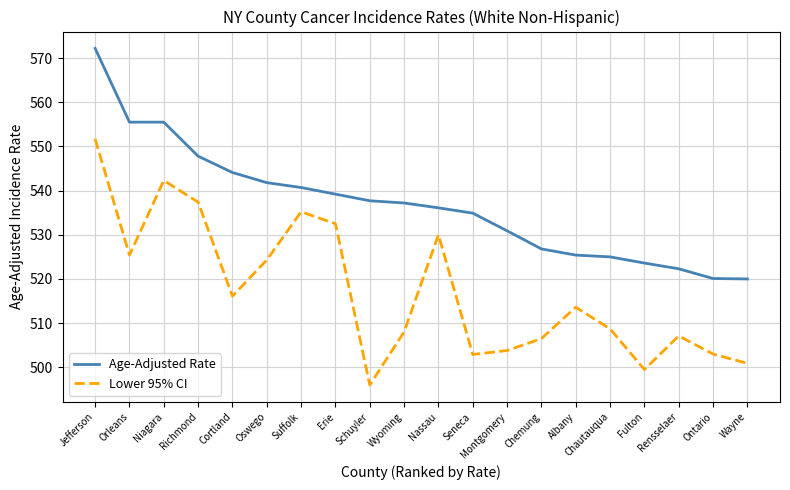

How many lines are shown in the chart?

2